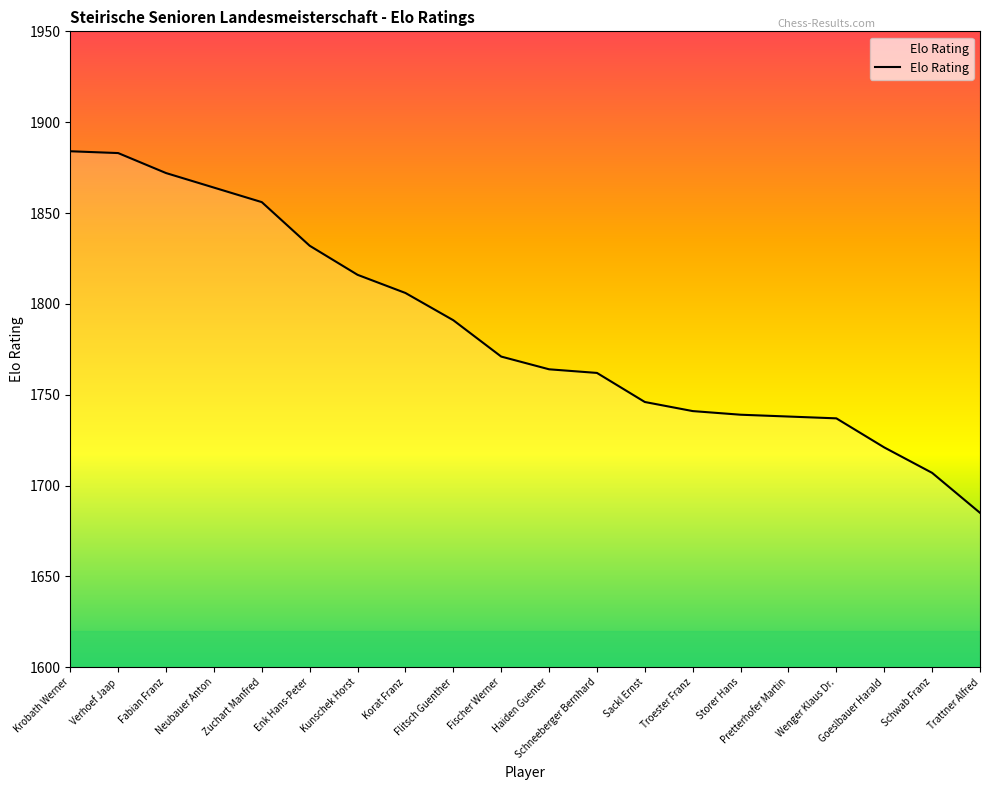

What is the sum of the values at Schneeberger Bernhard and Sackl Ernst?

3508